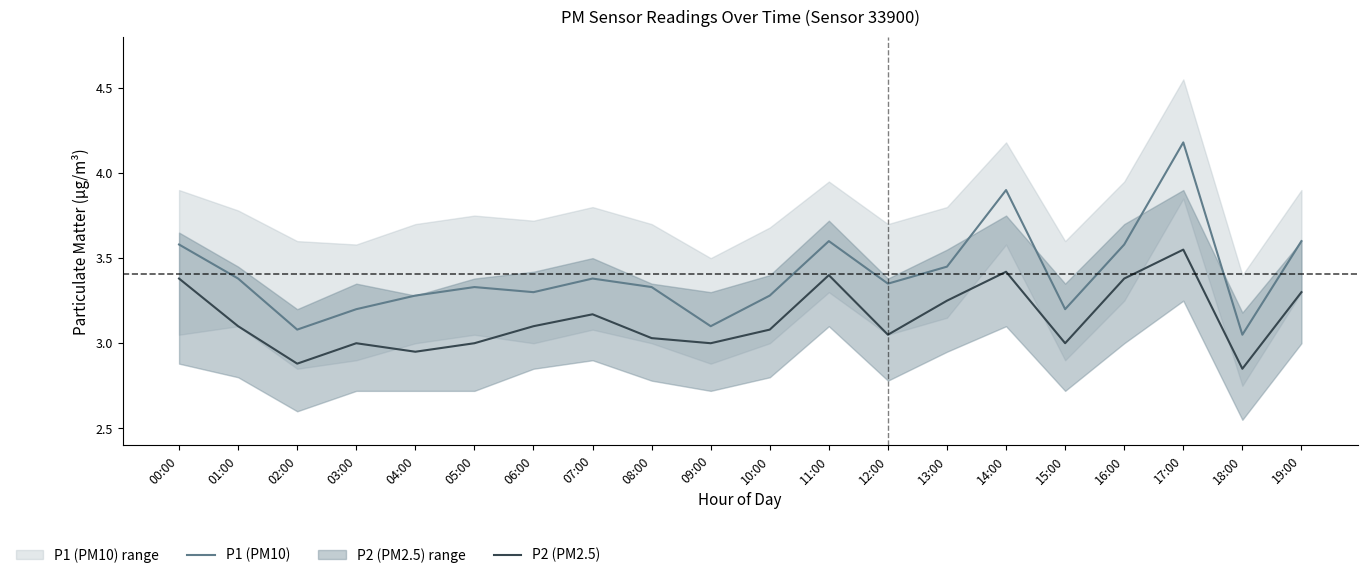

In P2 (PM2.5), how many points are higher than both neighbors (excluding endpoints)?

5